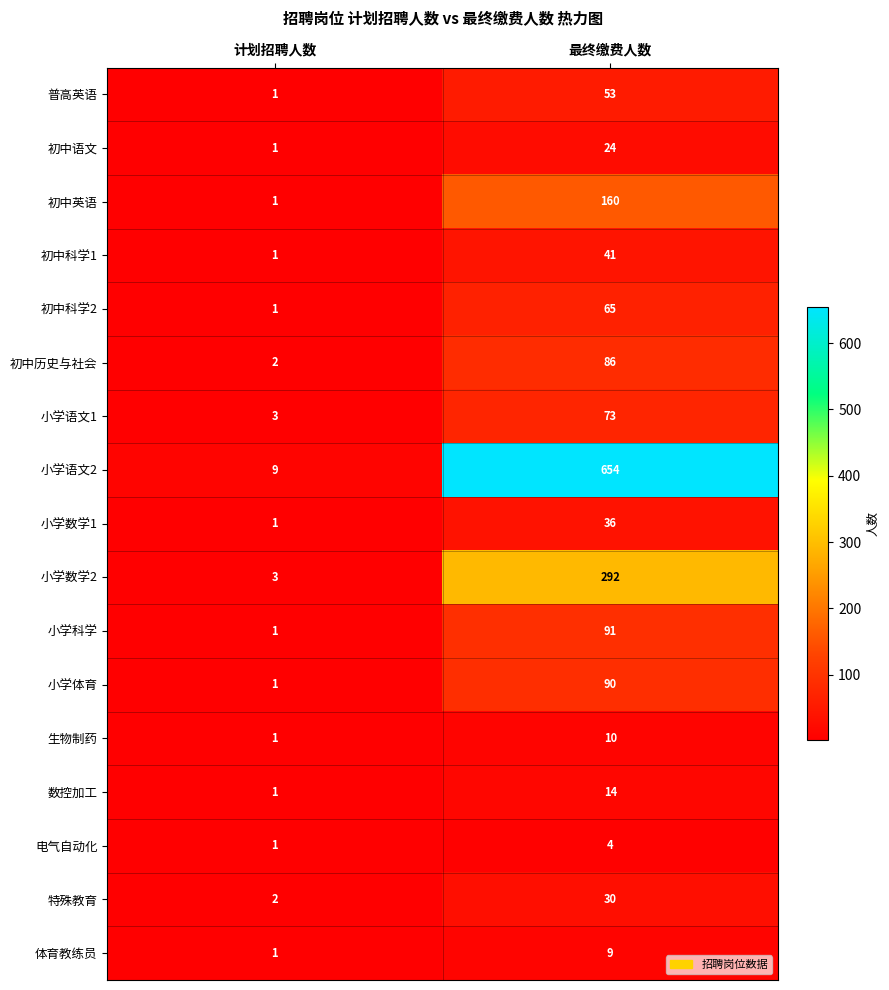

Which series has the largest total across all categories?

小学语文2